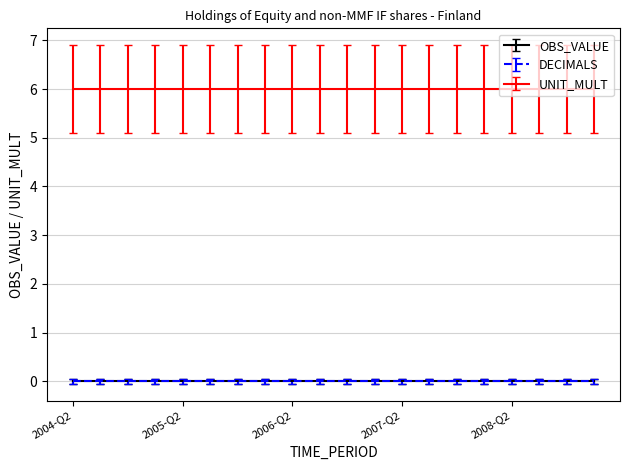

Reading right to left, list all the values displayed in this chart.

OBS_VALUE: 2009-Q1=0	2008-Q4=0	2008-Q3=0	2008-Q2=0	2008-Q1=0	2007-Q4=0	2007-Q3=0	2007-Q2=0	2007-Q1=0	2006-Q4=0	2006-Q3=0	2006-Q2=0	2006-Q1=0	2005-Q4=0	2005-Q3=0	2005-Q2=0	2005-Q1=0	2004-Q4=0	2004-Q3=0	2004-Q2=0
DECIMALS: 2009-Q1=0	2008-Q4=0	2008-Q3=0	2008-Q2=0	2008-Q1=0	2007-Q4=0	2007-Q3=0	2007-Q2=0	2007-Q1=0	2006-Q4=0	2006-Q3=0	2006-Q2=0	2006-Q1=0	2005-Q4=0	2005-Q3=0	2005-Q2=0	2005-Q1=0	2004-Q4=0	2004-Q3=0	2004-Q2=0
UNIT_MULT: 2009-Q1=6	2008-Q4=6	2008-Q3=6	2008-Q2=6	2008-Q1=6	2007-Q4=6	2007-Q3=6	2007-Q2=6	2007-Q1=6	2006-Q4=6	2006-Q3=6	2006-Q2=6	2006-Q1=6	2005-Q4=6	2005-Q3=6	2005-Q2=6	2005-Q1=6	2004-Q4=6	2004-Q3=6	2004-Q2=6